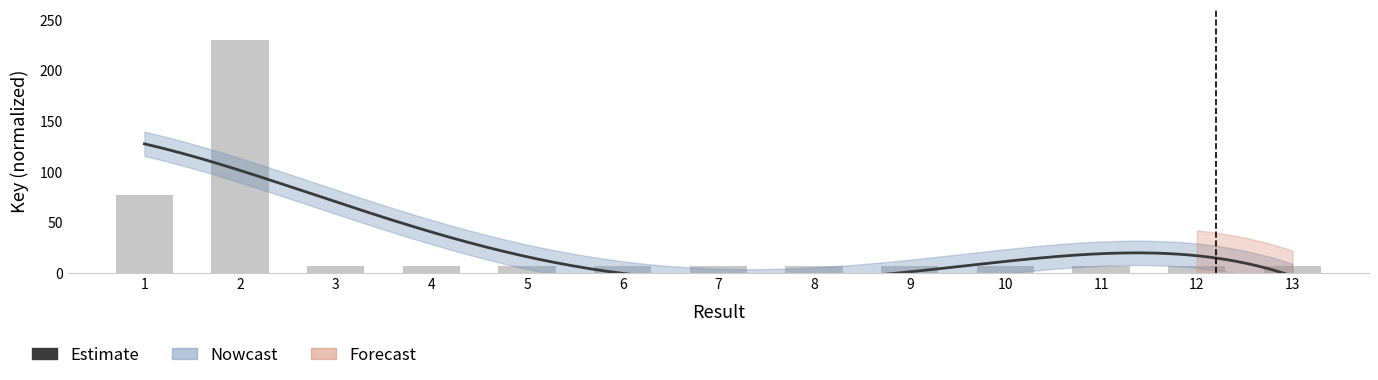

Read the value at 7.

7.6